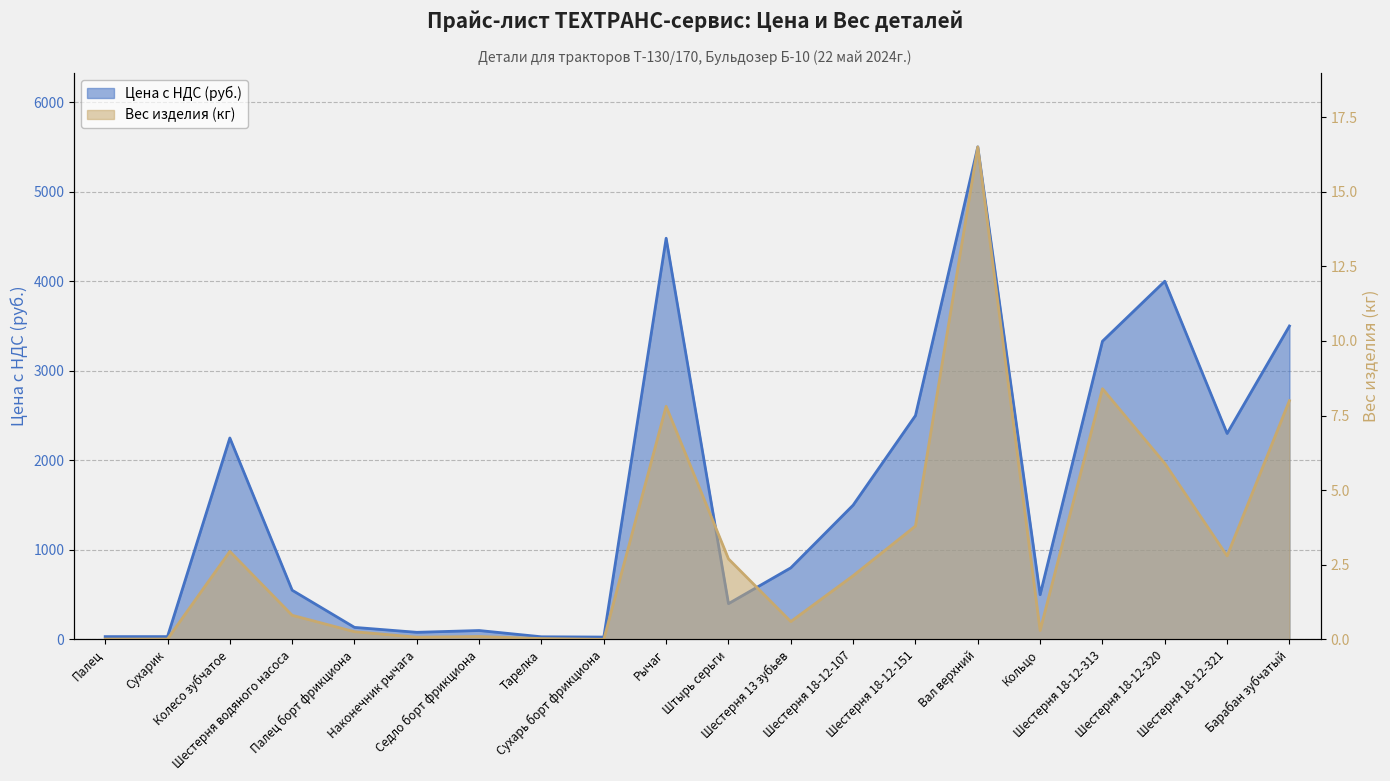

At how many categories does at least one series exceed 5124?

1